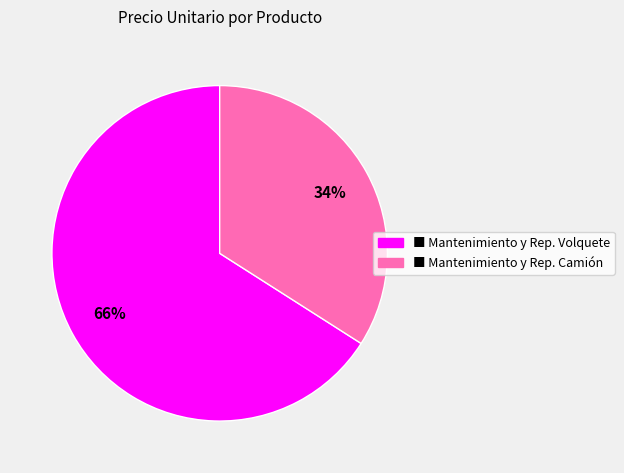

To the nearest percent, what is the difference between the ■ Mantenimiento y Rep. Camión and ■ Mantenimiento y Rep. Volquete slice percentages?

32%